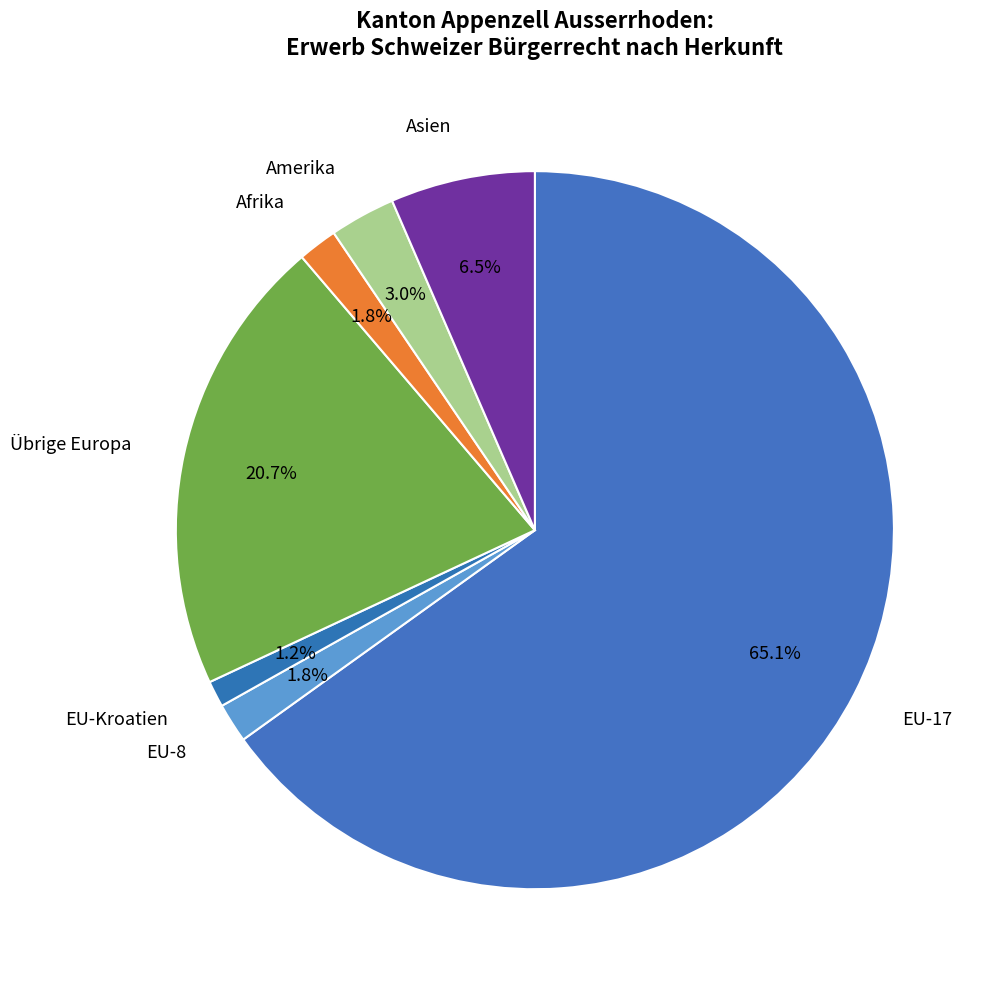

How many segments does this pie chart have?

7